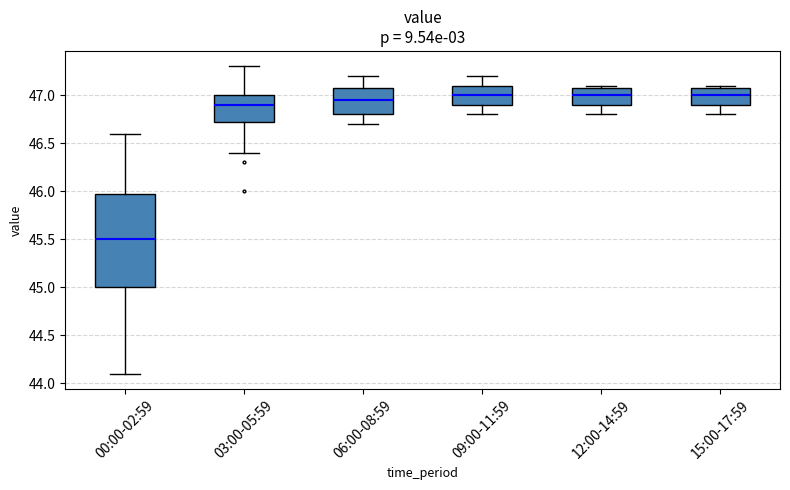

Reading left to right, read every box against the y-axis: the position of its median line, the range the box covers, and the ends of its whiskers. The values are not printed on the chart, so give them approximately, as read against the axis.

00:00-02:59: median 45.50, box 45.00 to 46.00, whiskers 44.10 to 46.60
03:00-05:59: median 46.90, box 46.75 to 47.00, whiskers 46.40 to 47.30
06:00-08:59: median 46.95, box 46.80 to 47.10, whiskers 46.70 to 47.20
09:00-11:59: median 47.00, box 46.90 to 47.10, whiskers 46.80 to 47.20
12:00-14:59: median 47.00, box 46.90 to 47.10, whiskers 46.80 to 47.10 (just above the box's upper edge)
15:00-17:59: median 47.00, box 46.90 to 47.10, whiskers 46.80 to 47.10 (just above the box's upper edge)